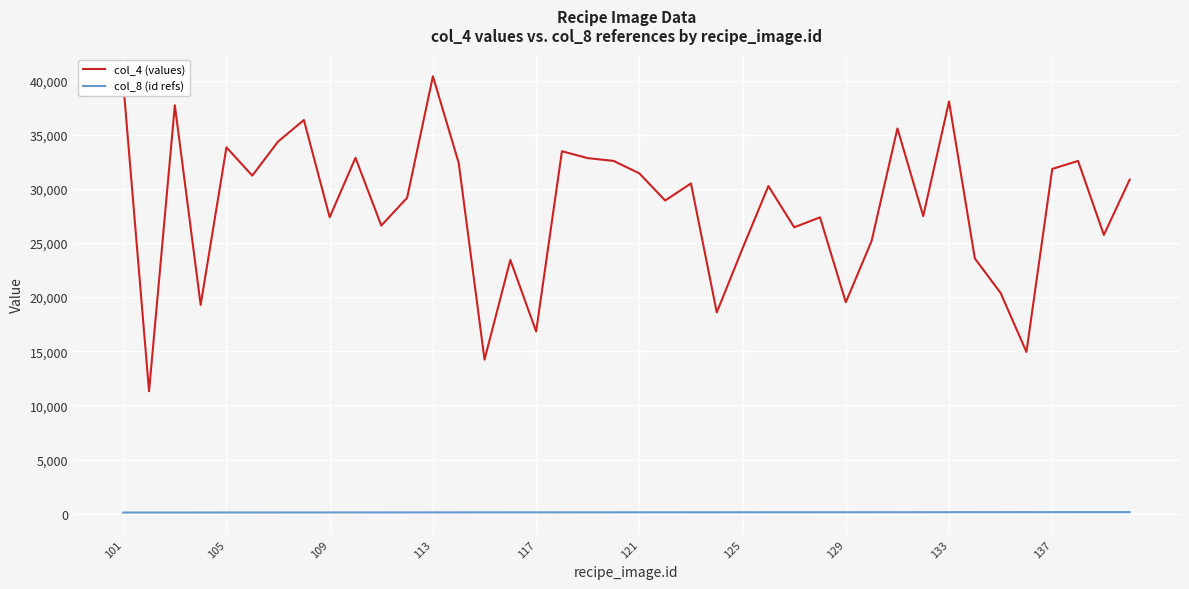

What is the maximum value for col_8 (id refs)?

141